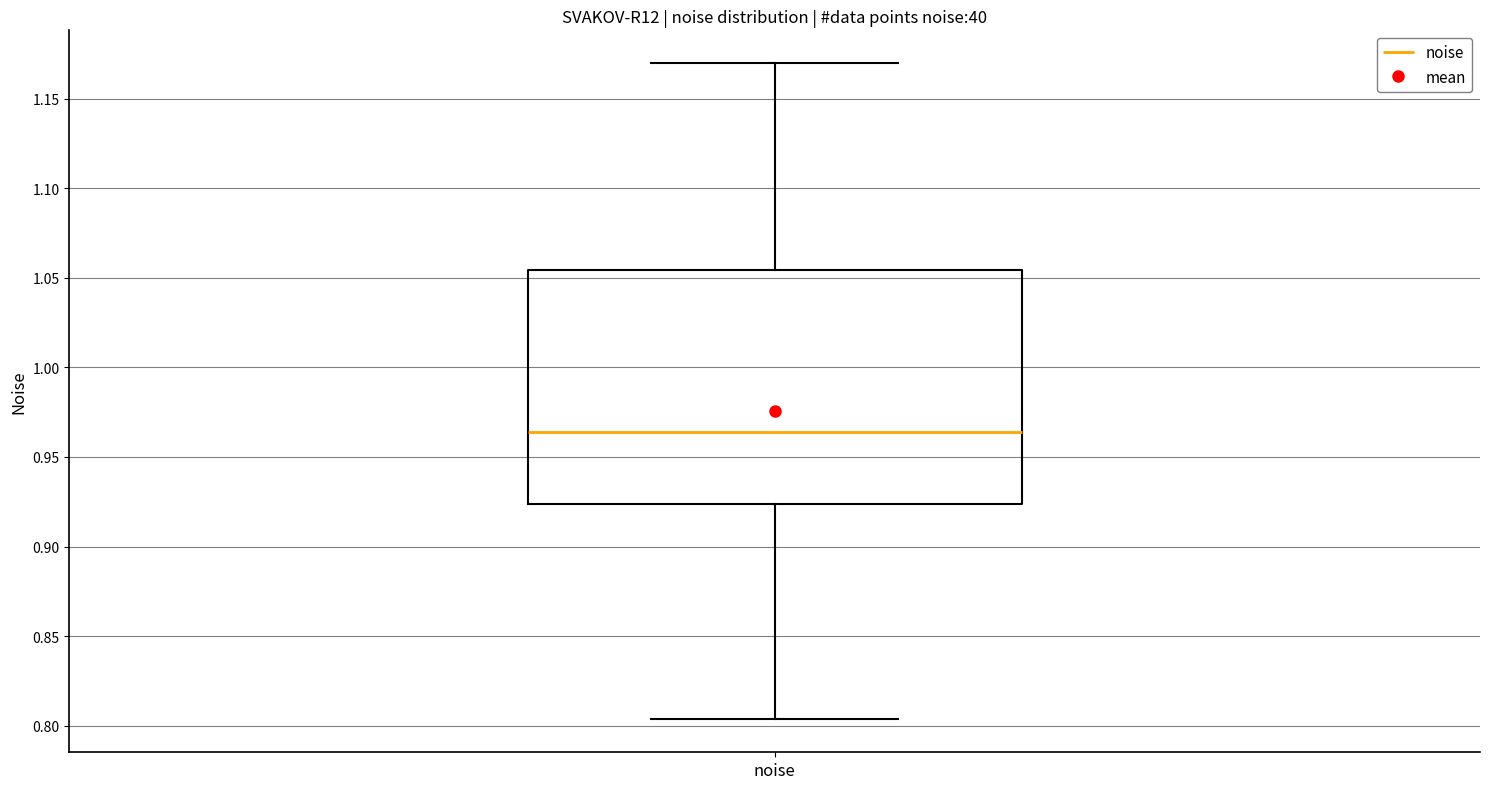

Read this box plot against the y-axis: the position of the median line, the range covered by the box, and the ends of both whiskers. The values are not printed on the chart, so give them approximately, as read against the axis.

median 0.965, box 0.925 to 1.055, whiskers 0.805 to 1.170